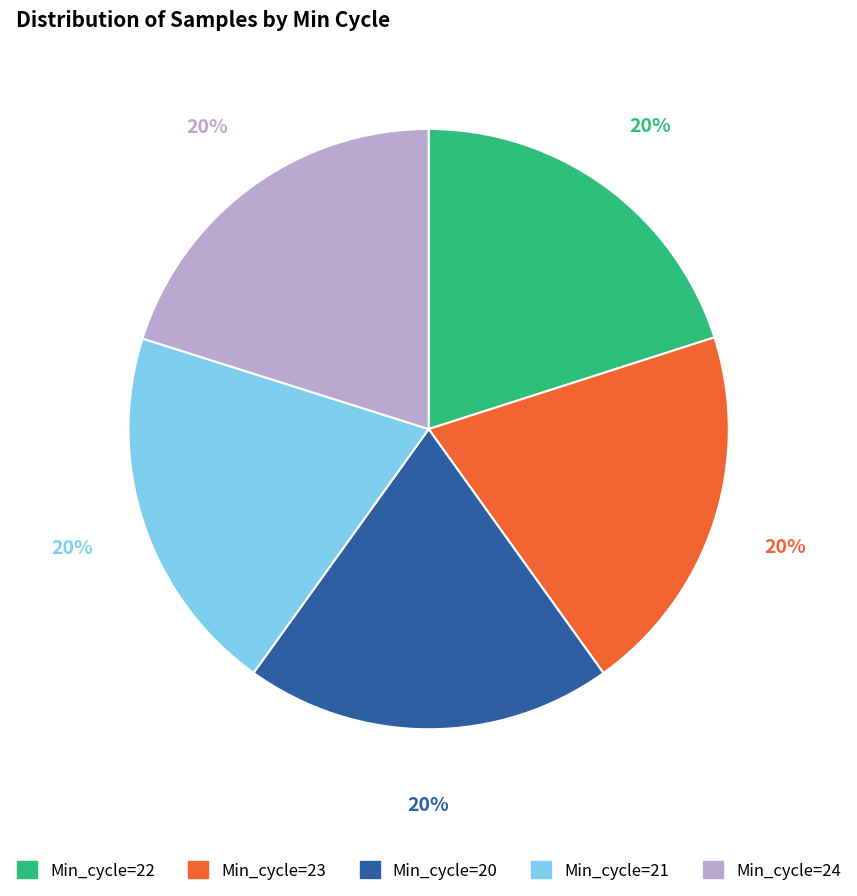

What is the ratio of the value at Min_cycle=20 to the value at Min_cycle=22?

1.0